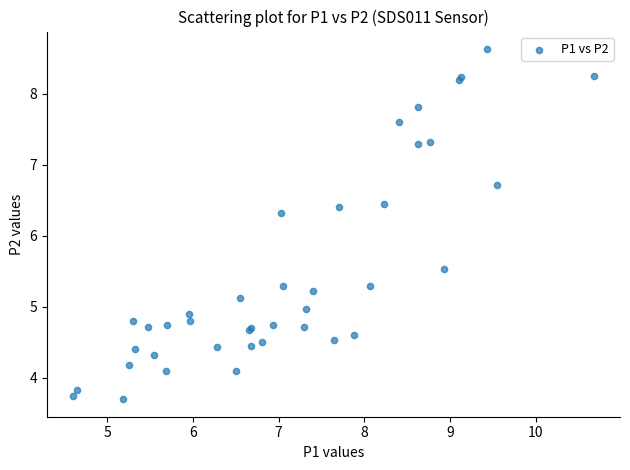

What Y value in the scatter plot is closest to 6?

6.3